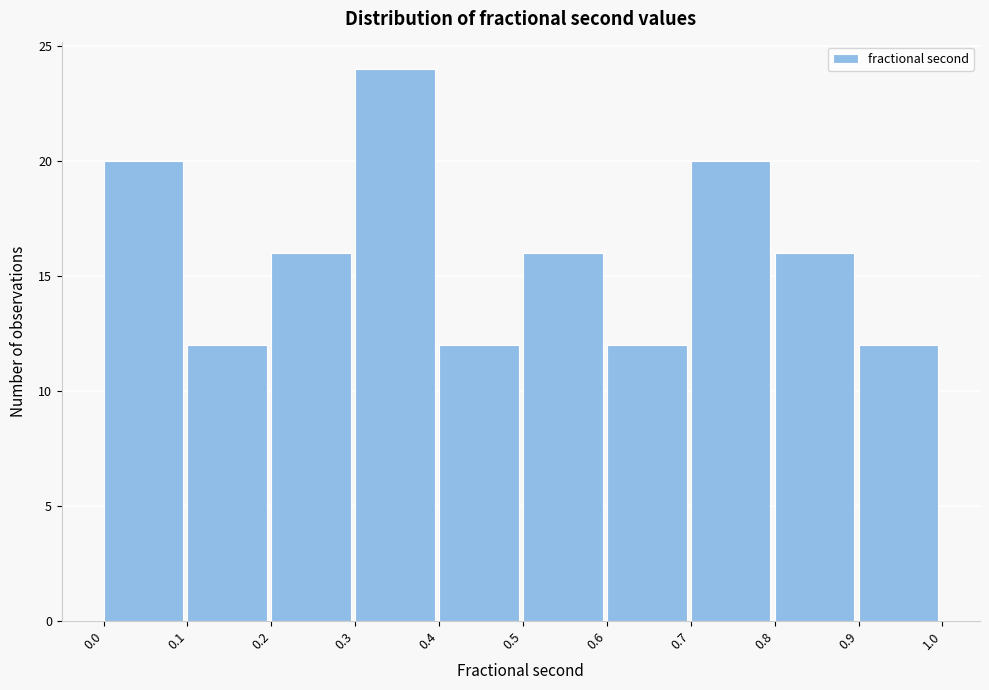

What is the height of the bar covering 0.3 to 0.4 on the x-axis? The values are not printed on the chart, so give them approximately, as read against the axis.

24